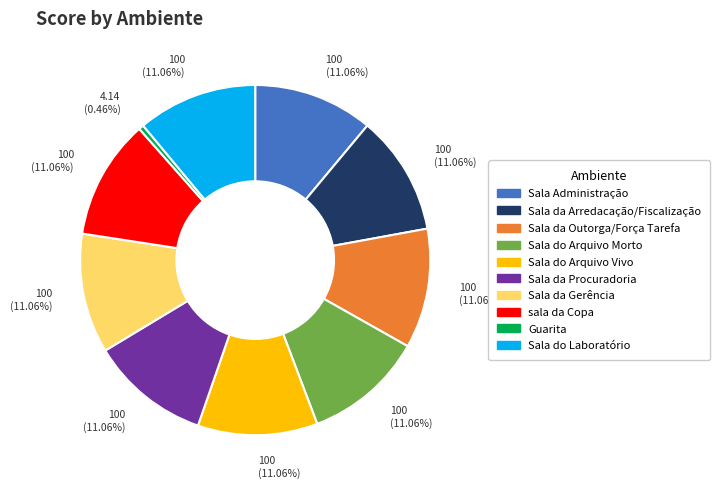

Is there a majority slice in this chart?

No